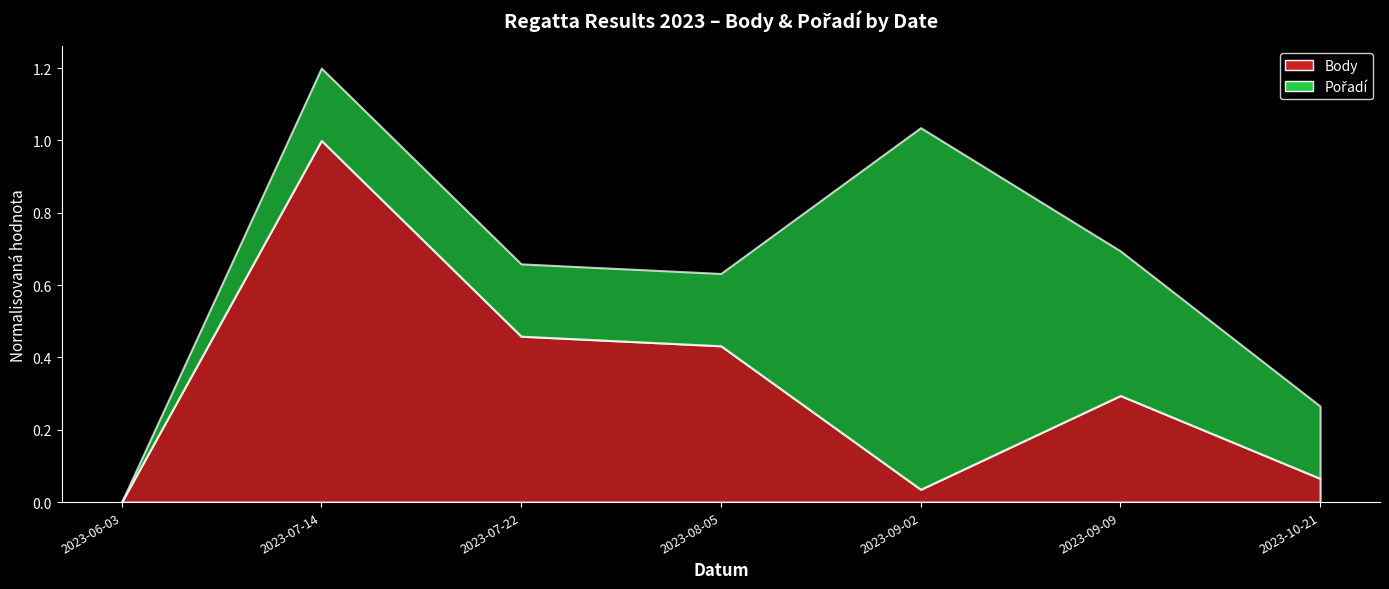

Read the Body value at 2023-09-09, to the nearest 100.

4500